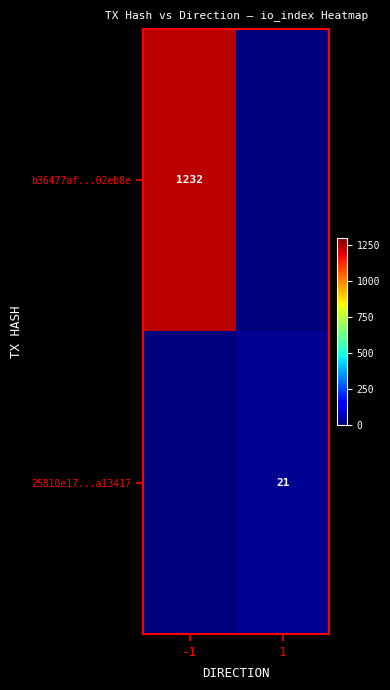

True or false: b36477af...02eb8e has a value of 762 at -1.

False